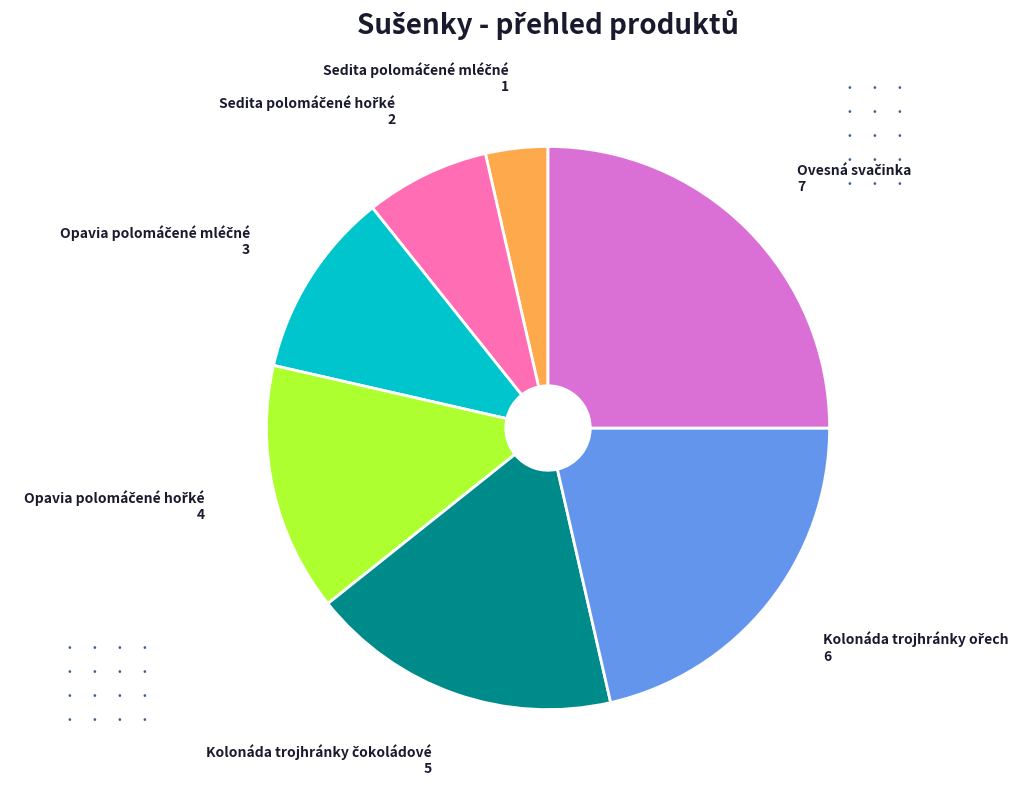

Is there any slice that represents more than half of the pie?

No